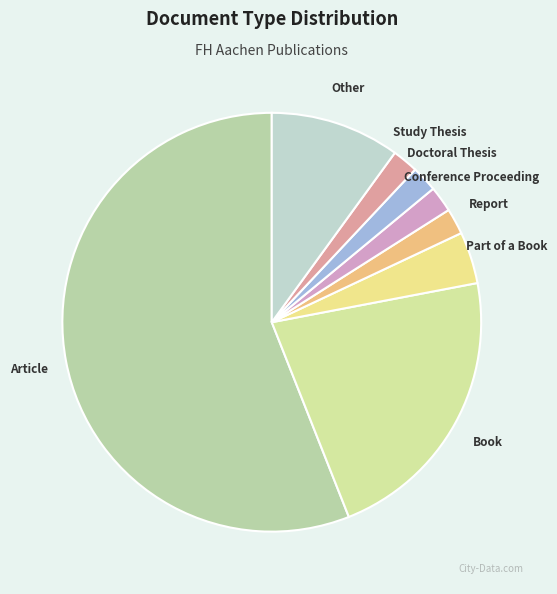

Does Report represent more than half of the total?

No